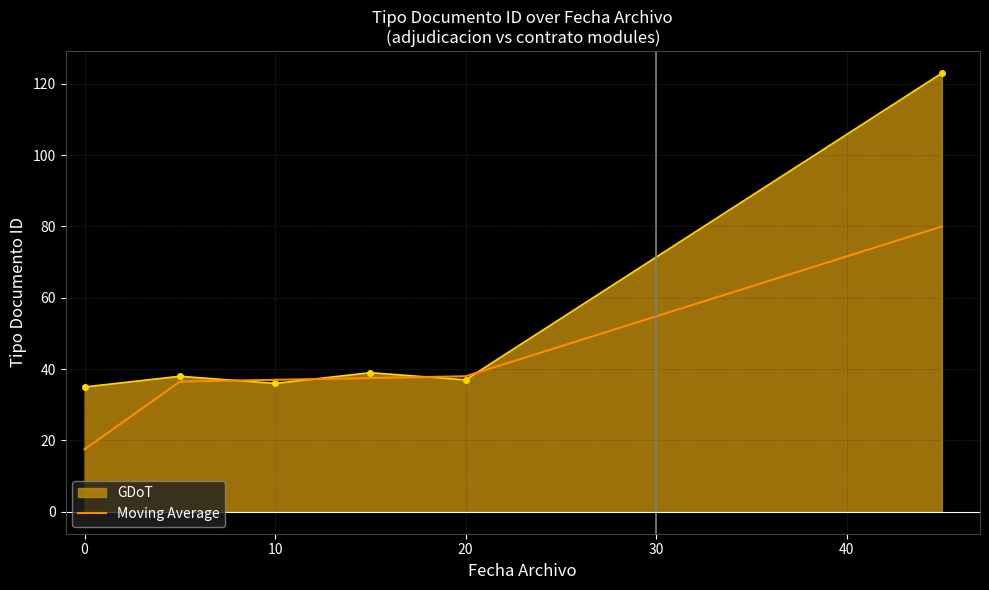

Which series has the widest spread of values?

GDoT